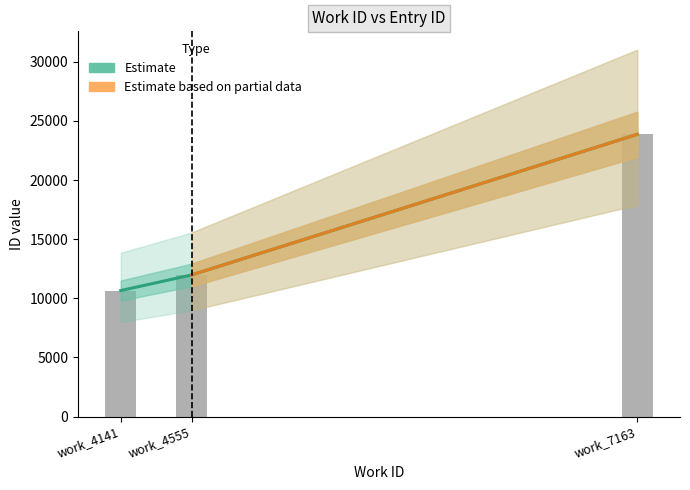

Which has a higher value, work_7163 or work_4555?

work_7163